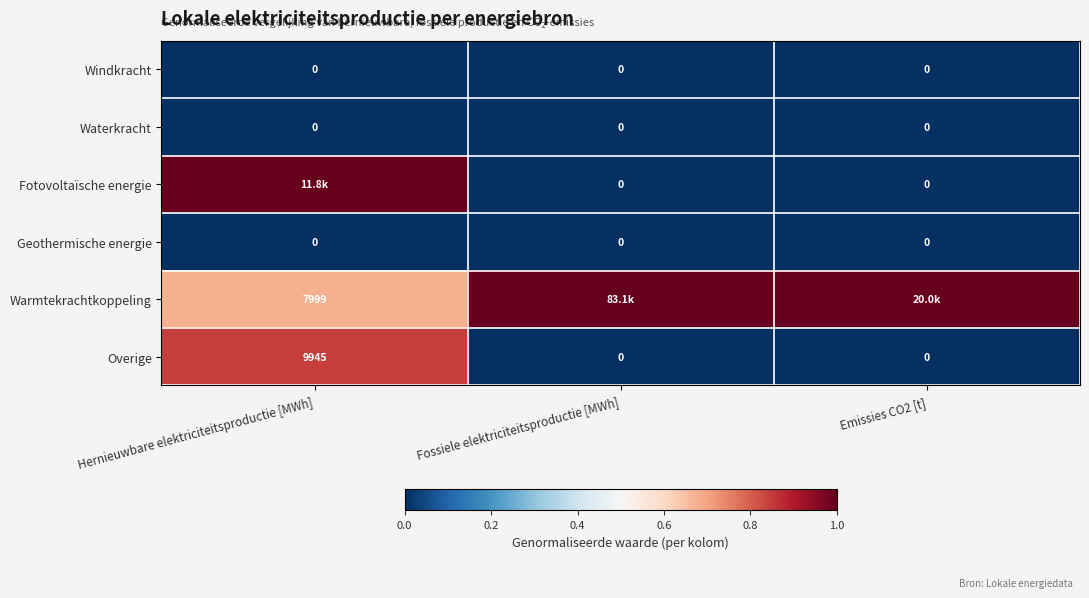

The Overige series shows 0 at Emissies CO2 [t]. True or false?

True